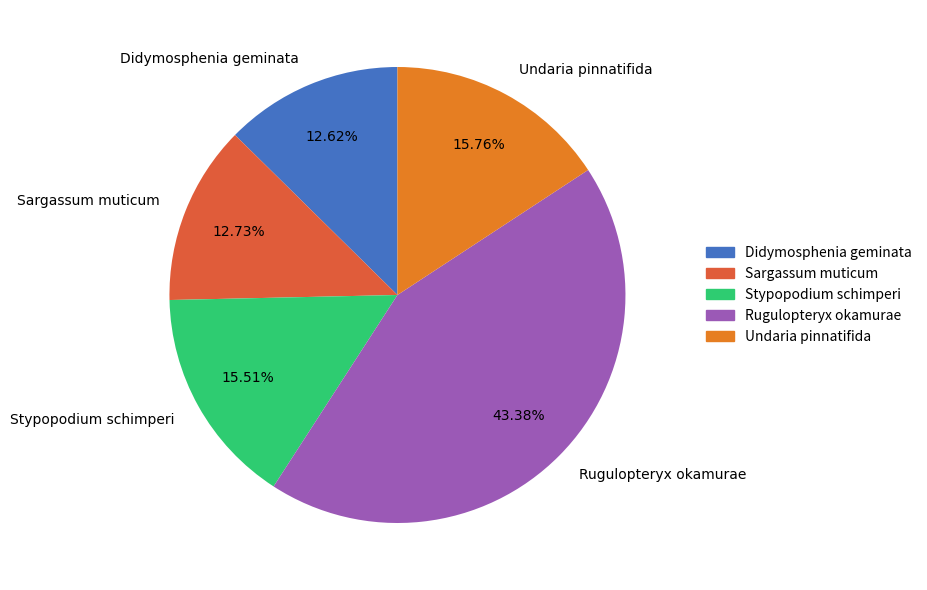

Does any single category account for the majority?

No